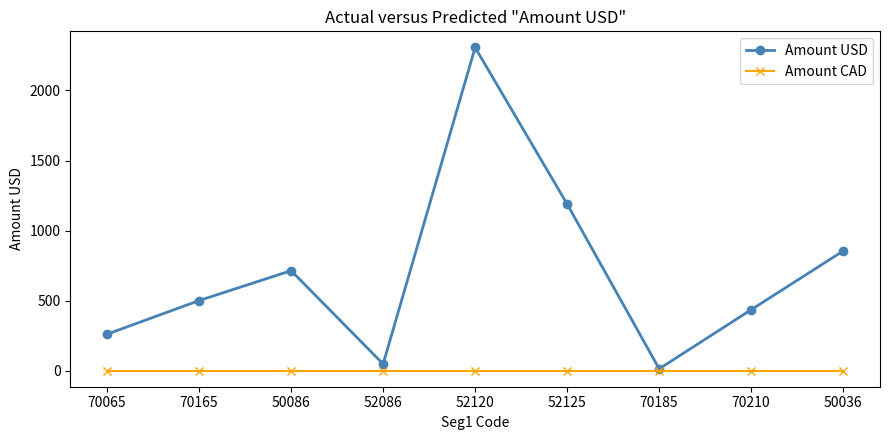

True or false: Amount USD has more than 1 points higher than both neighbors.

True